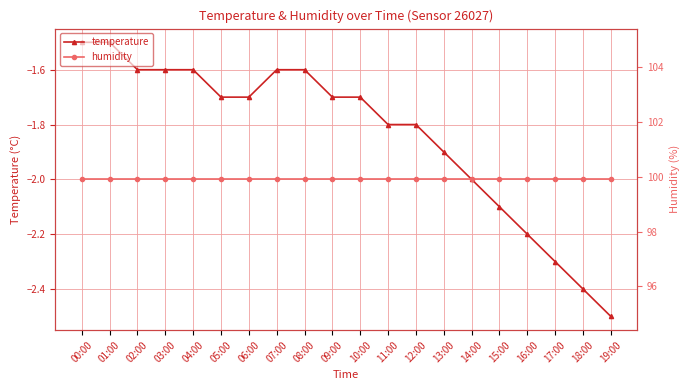

Which series has the widest spread of values?

temperature